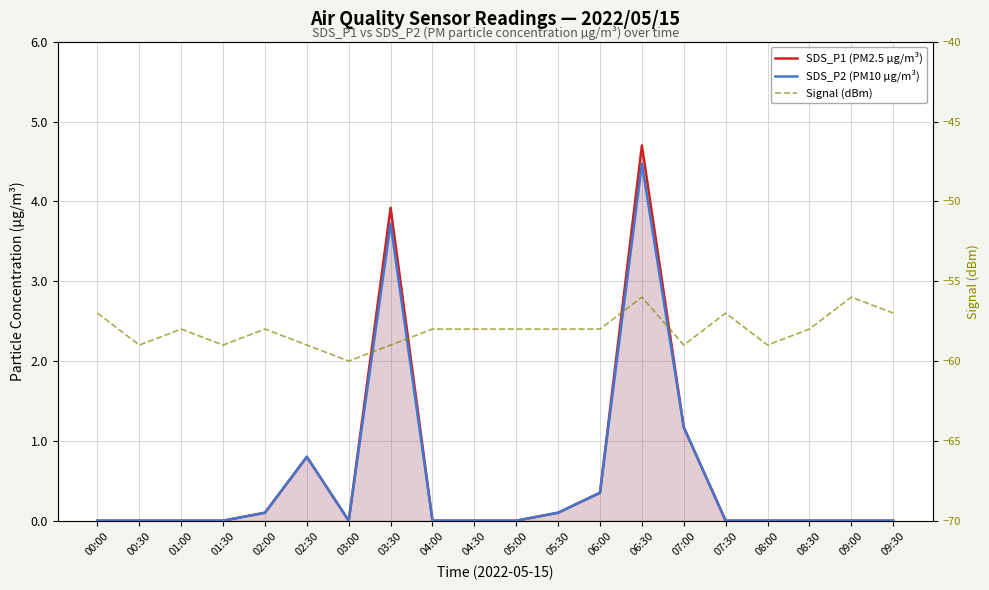

What is the maximum value shown in the chart?

4.7